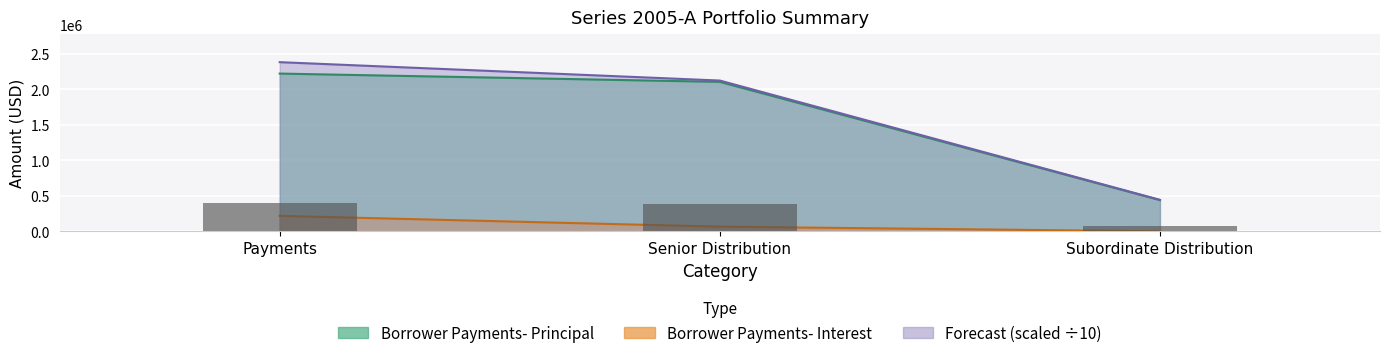

What is the maximum value for Borrower Payments- Principal?

400097.0